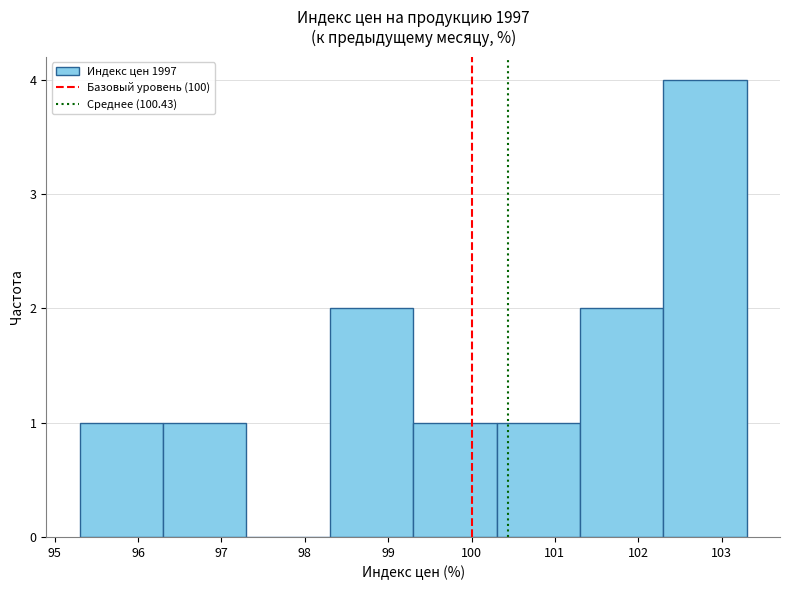

Over which range of the x-axis is the bar tallest?

102.3 to 103.3